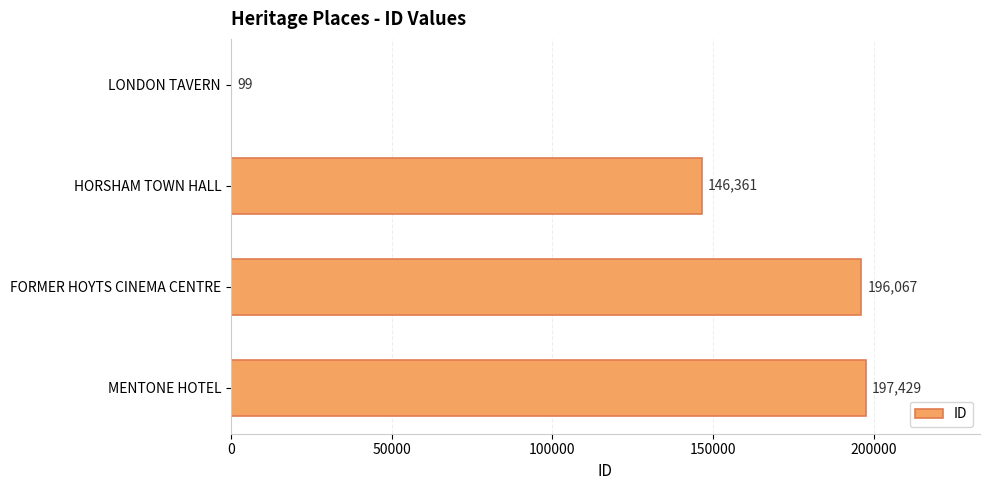

Count the number of data series in this chart.

1